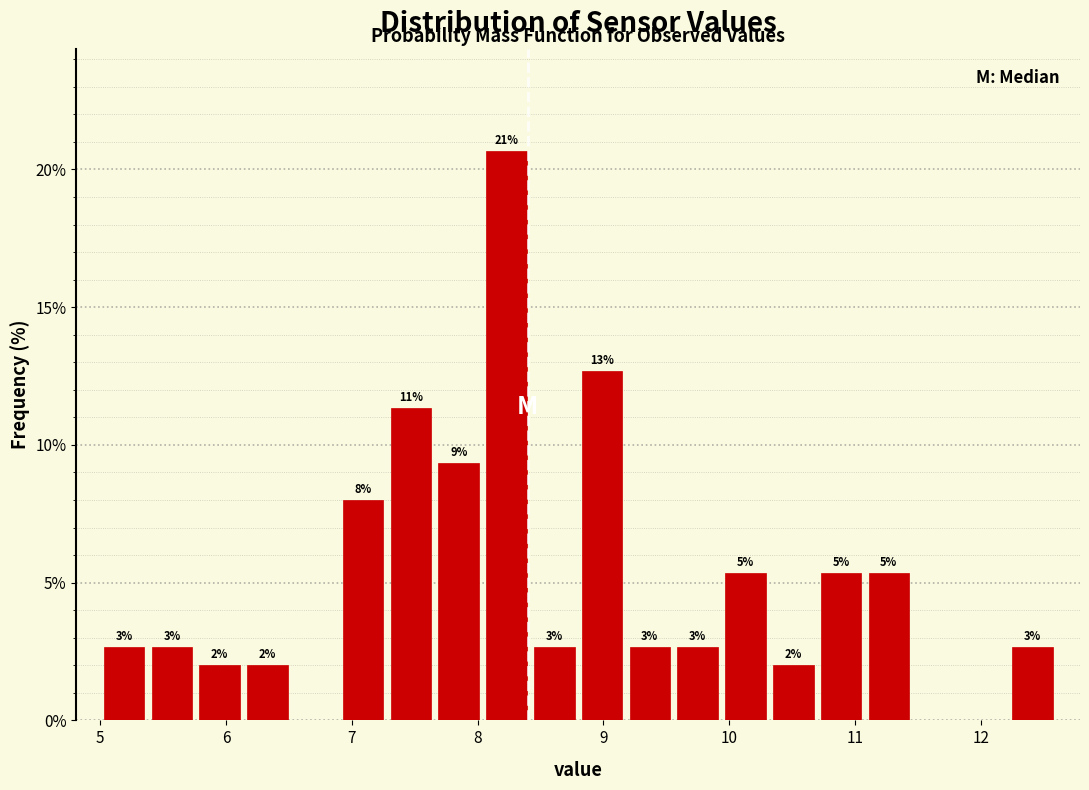

Read against the x-axis, roughly where is the centre of the tallest bar?

8.2